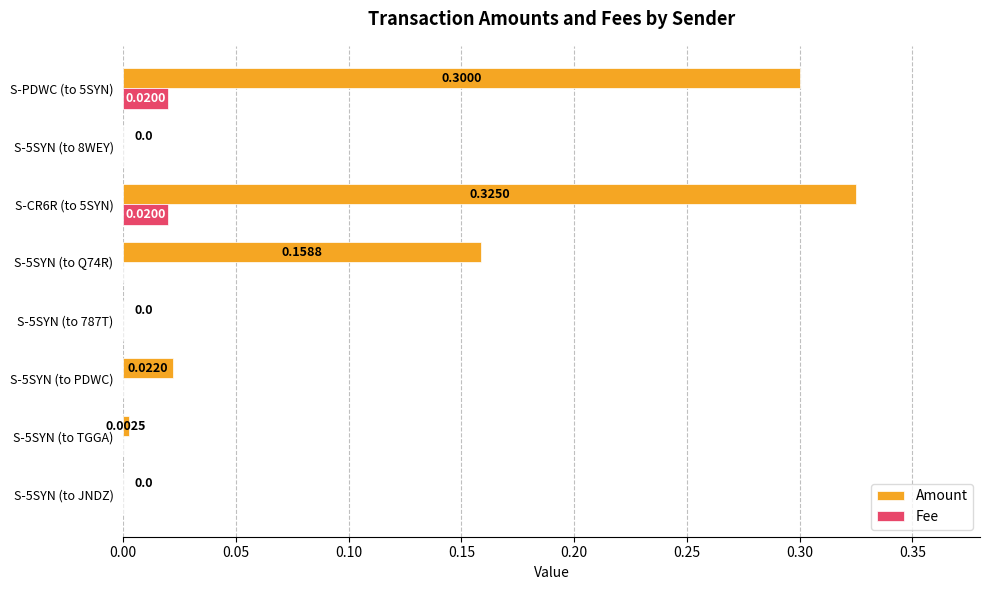

What are all the series names shown in the legend?

Amount, Fee